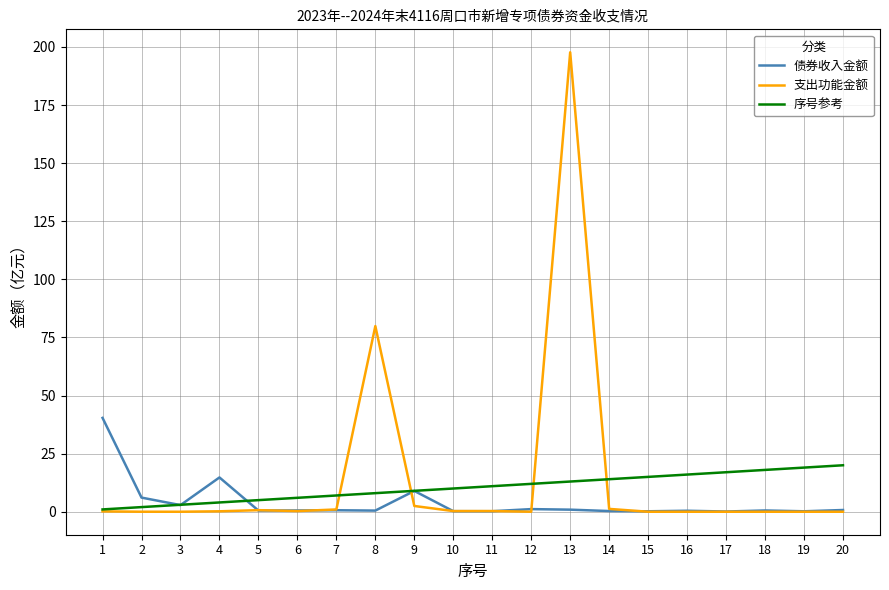

True or false: 支出功能金额 has a value of 0.0 at 18.

True